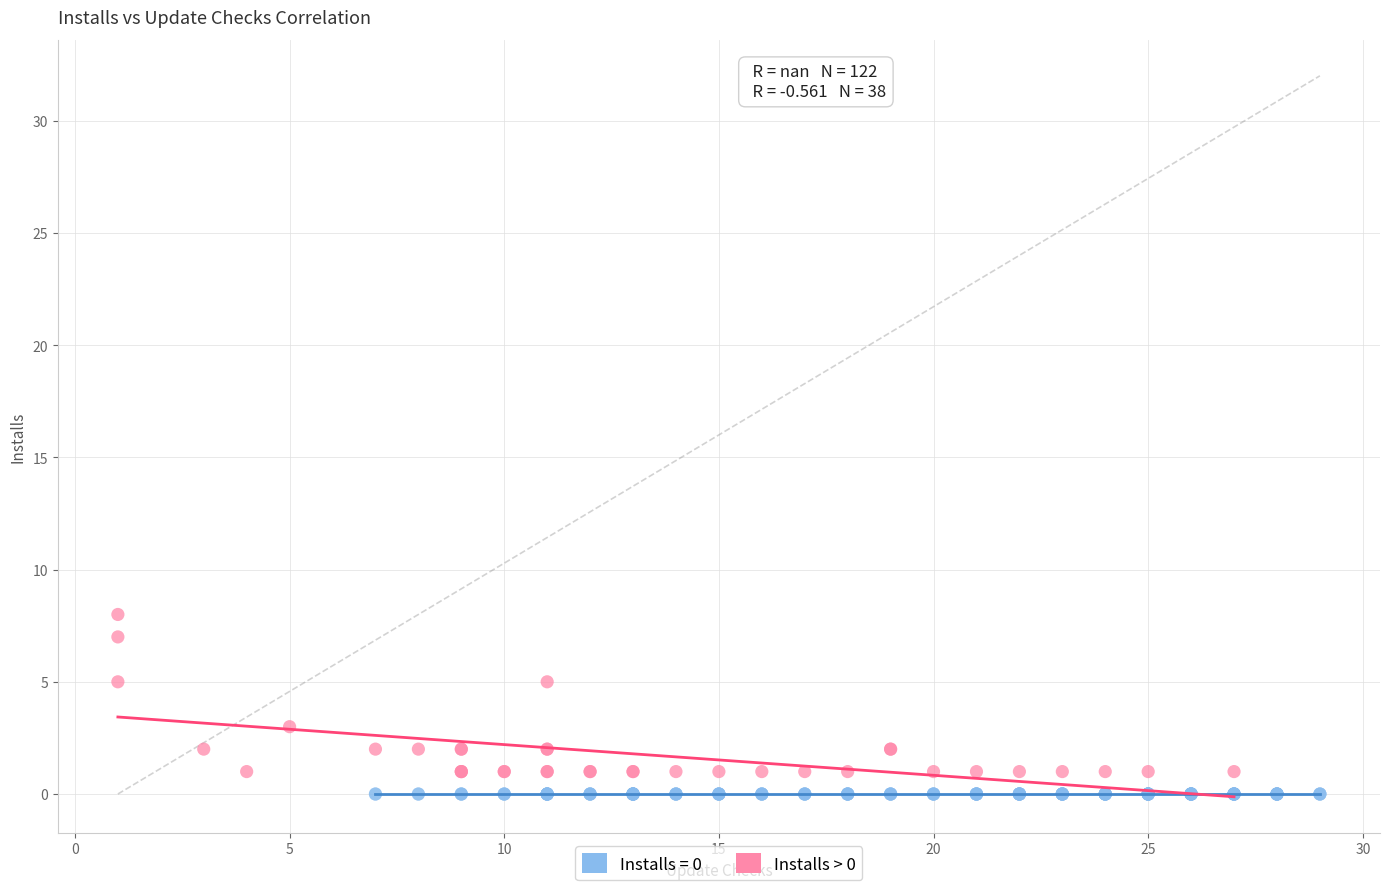

Which series reaches the maximum Y coordinate?

Installs > 0